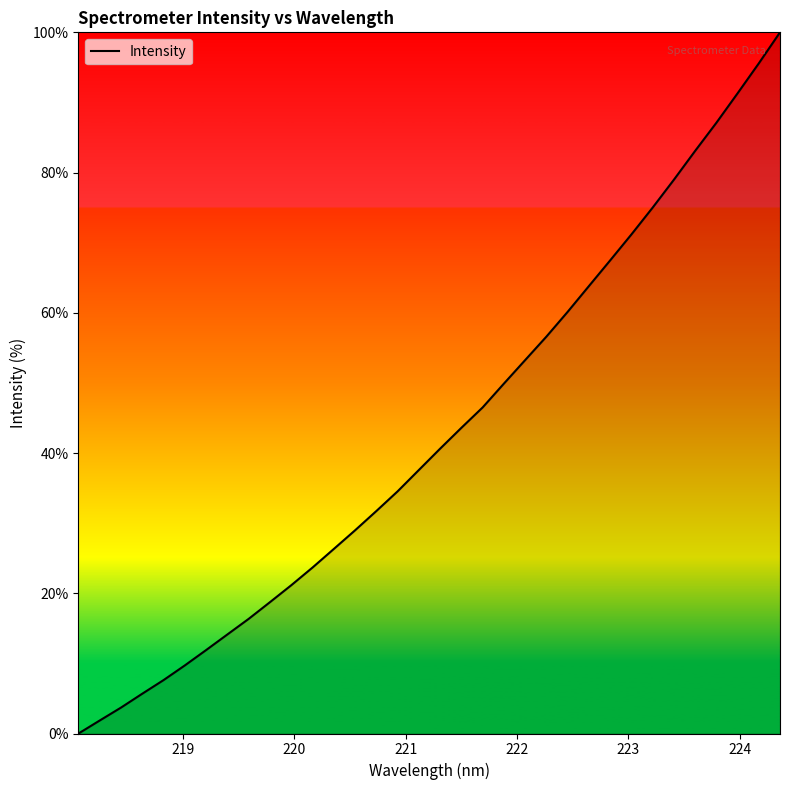

What is the average value?

42.9